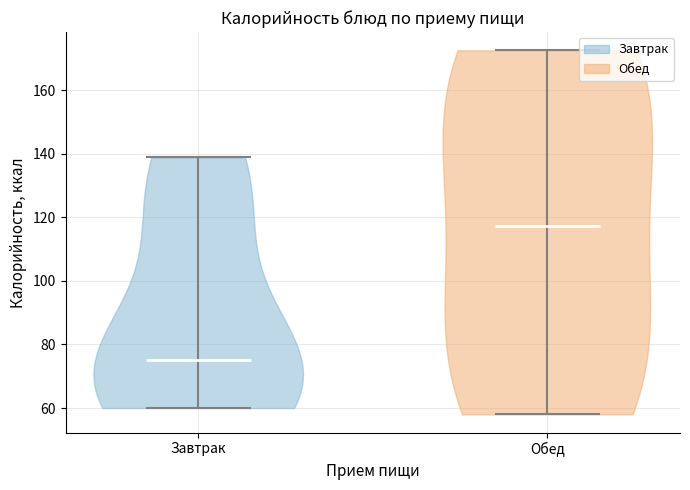

Reading left to right, read every violin against the y-axis: where its median line is, and the lowest and highest points it reaches. The values are not printed on the chart, so give them approximately, as read against the axis.

Завтрак: median line 76, lowest point 60, highest point 138
Обед: median line 118, lowest point 58, highest point 172